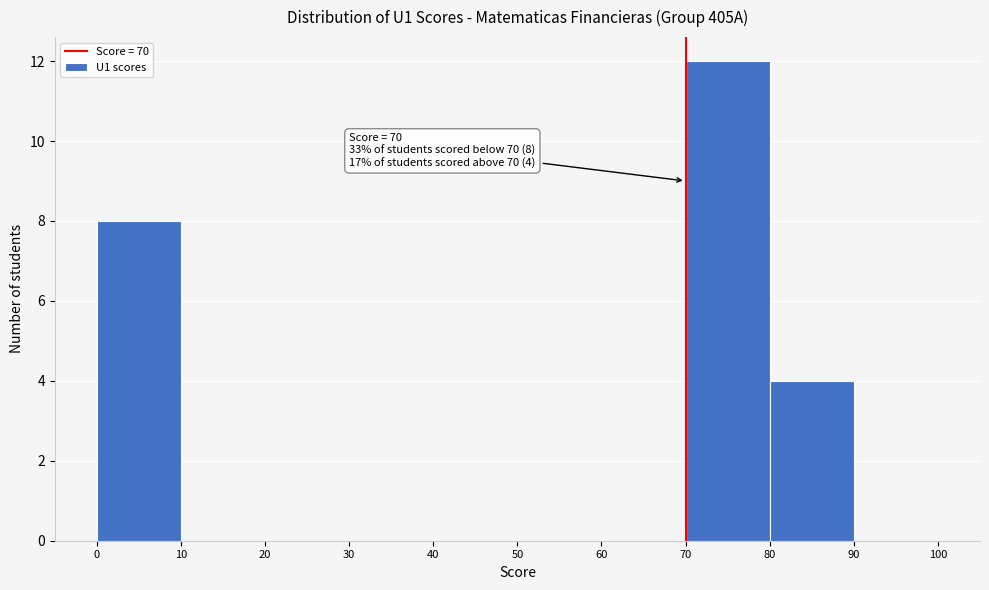

Over which range of the x-axis is the bar tallest?

70 to 80